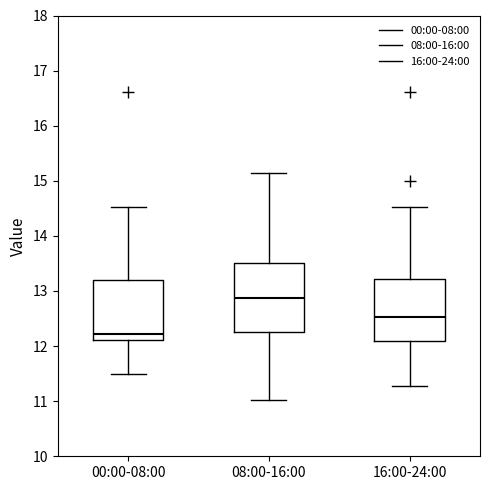

Which box is the tallest, from its lower edge to its upper edge?

08:00-16:00